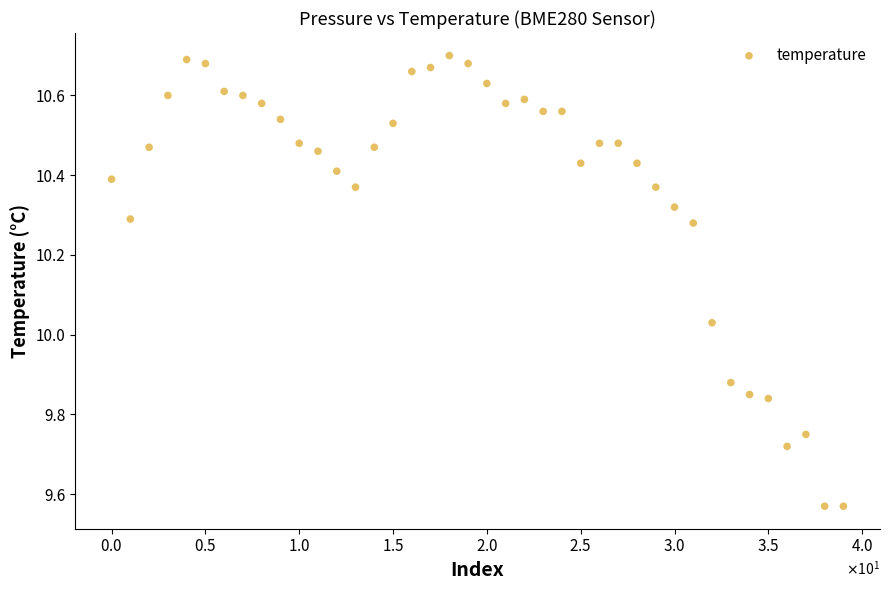

What is the range of Y values (max minus min)?

1.1